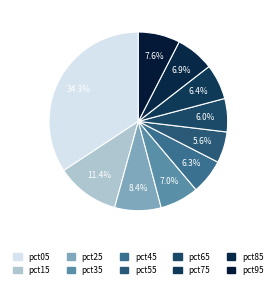

Is it true that pct15 is 11% of the pie?

True